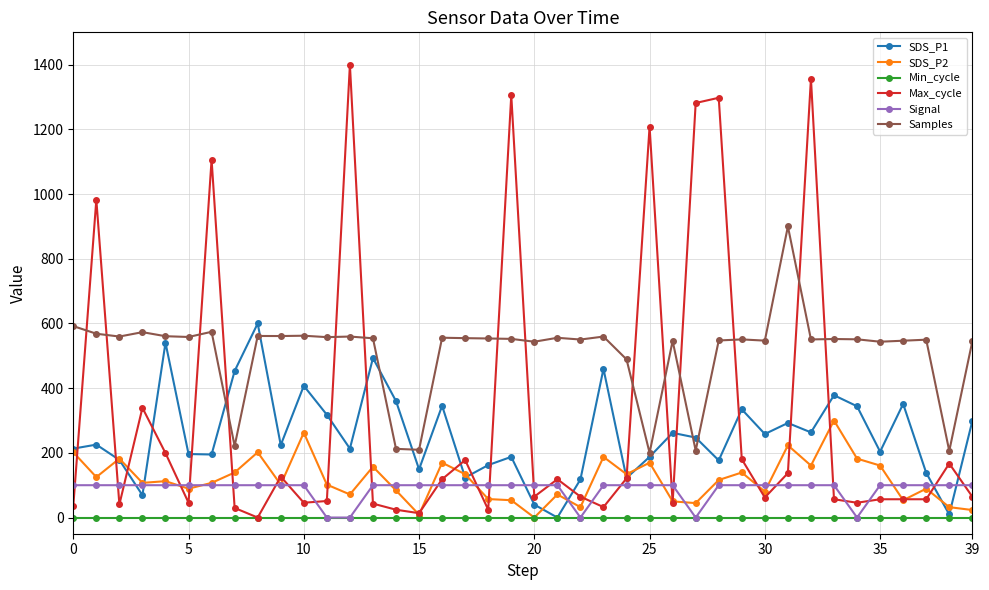

What is the difference between the maximum and minimum values in the Max_cycle series?

1400.0